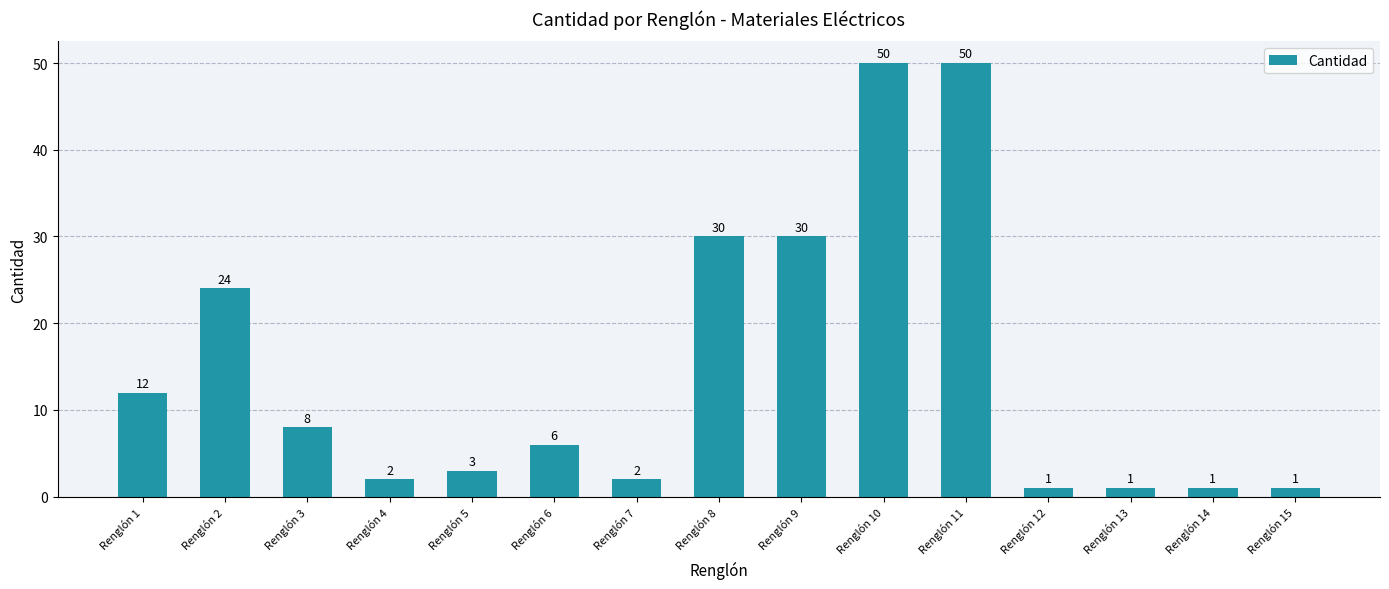

Is it true that the value at Renglón 2 is 24?

True